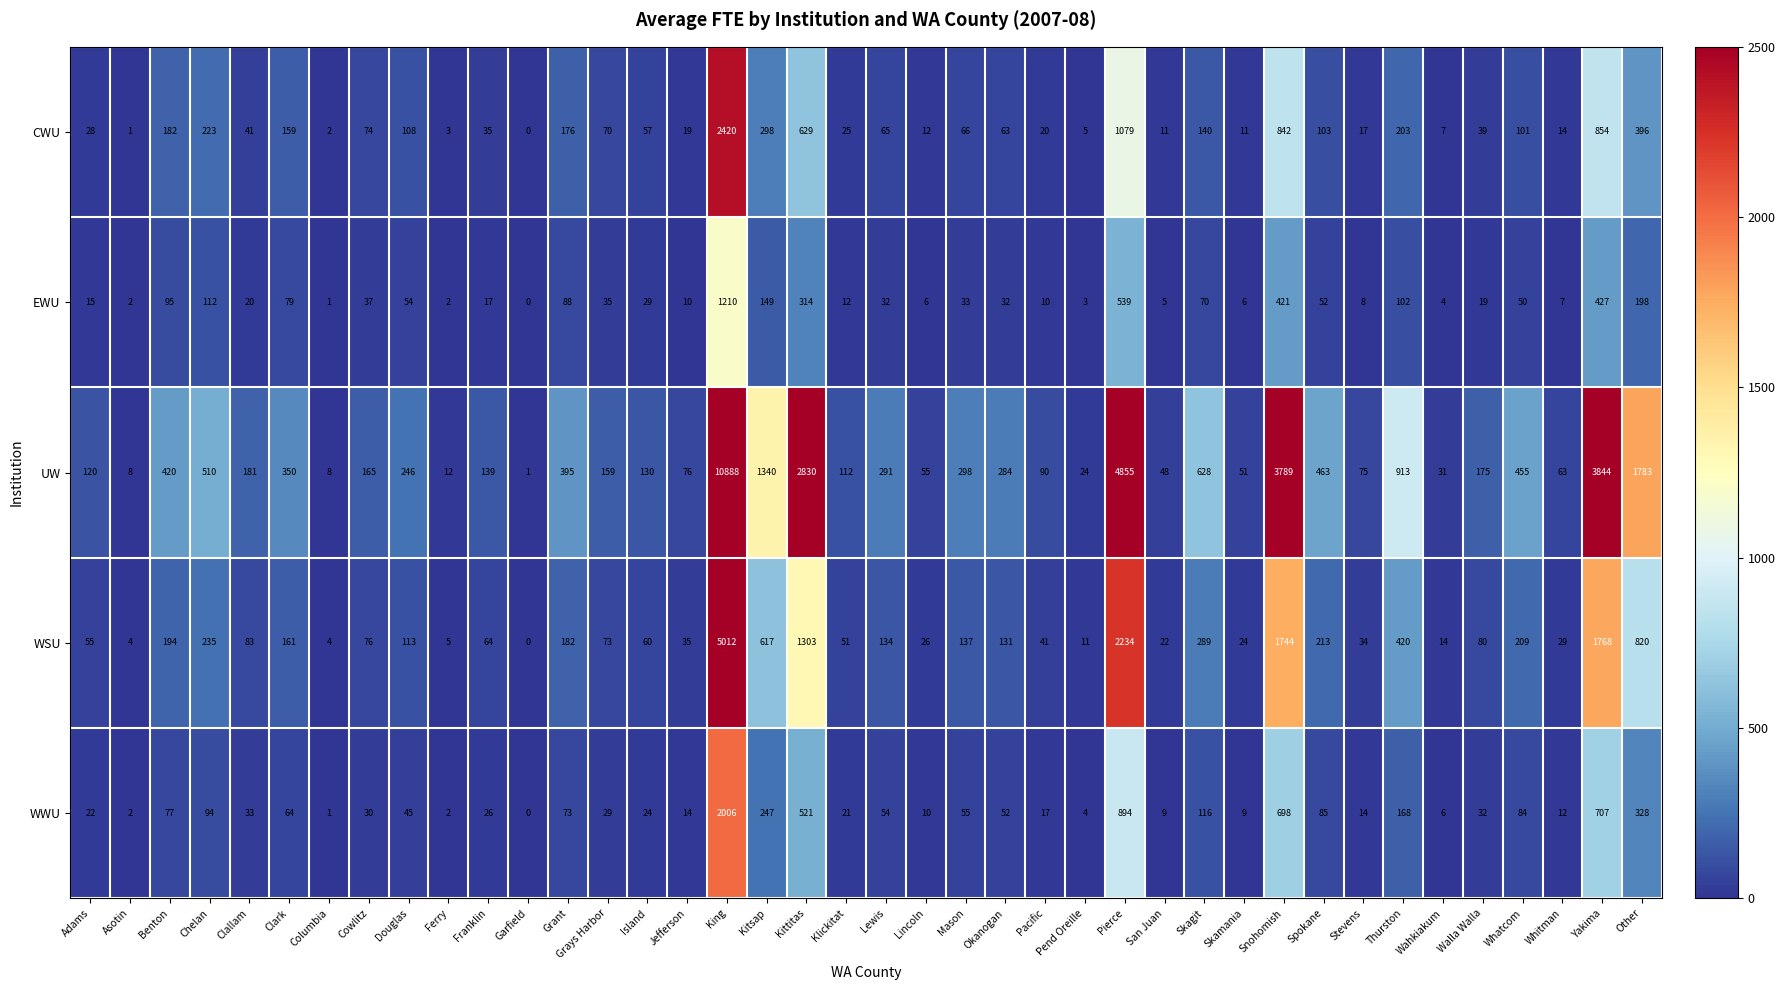

The CWU series shows 842 at Snohomish. True or false?

True